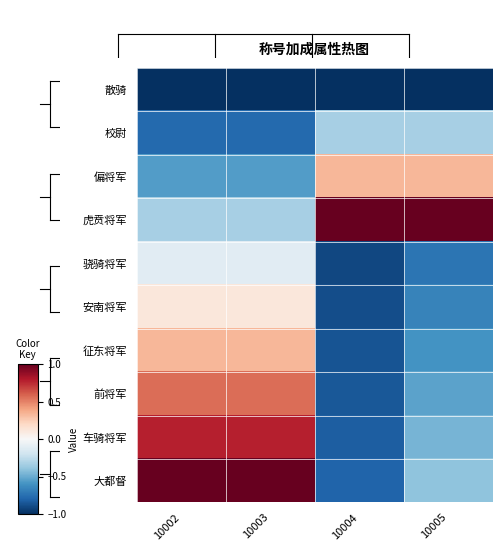

Which series changed the most between 10002 and 10004?

大都督